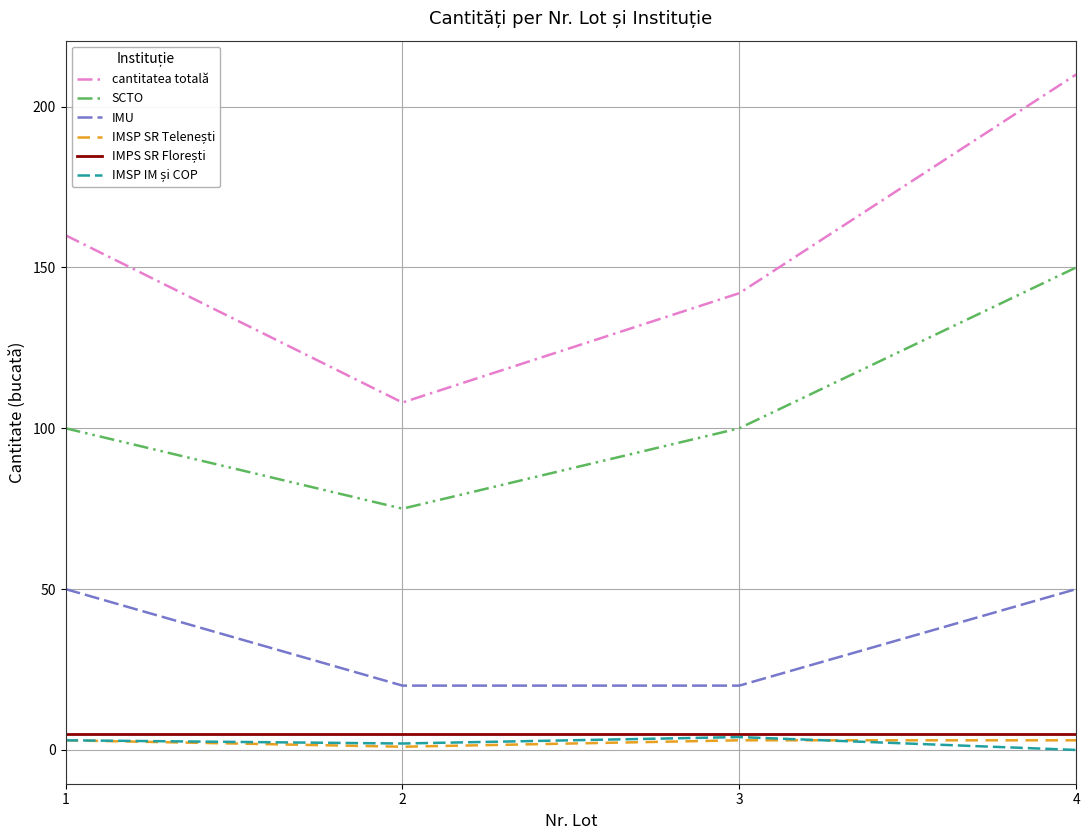

True or false: cantitatea totală and IMU cross at least once.

False